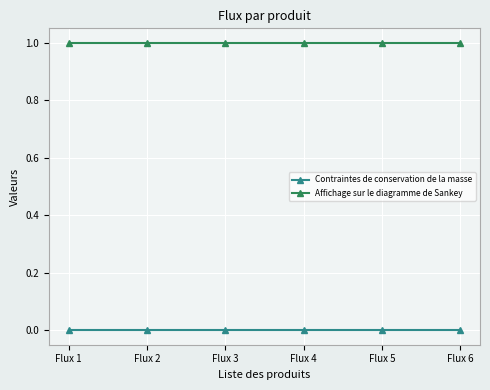

Rank the series at Flux 6 from lowest to highest value.

Contraintes de conservation de la masse, Affichage sur le diagramme de Sankey